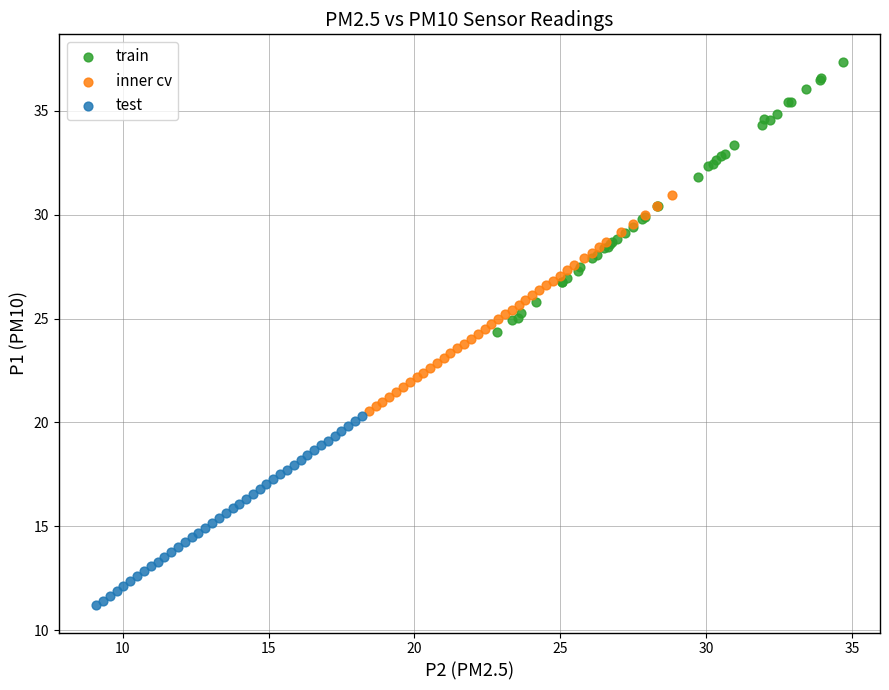

Which series has the largest Y range (max minus min)?

train